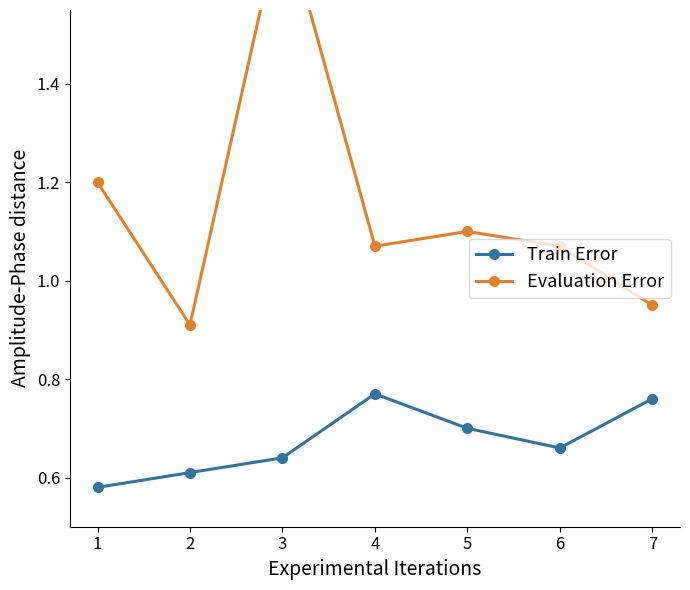

Does the chart display data point markers on the line(s)?

Yes